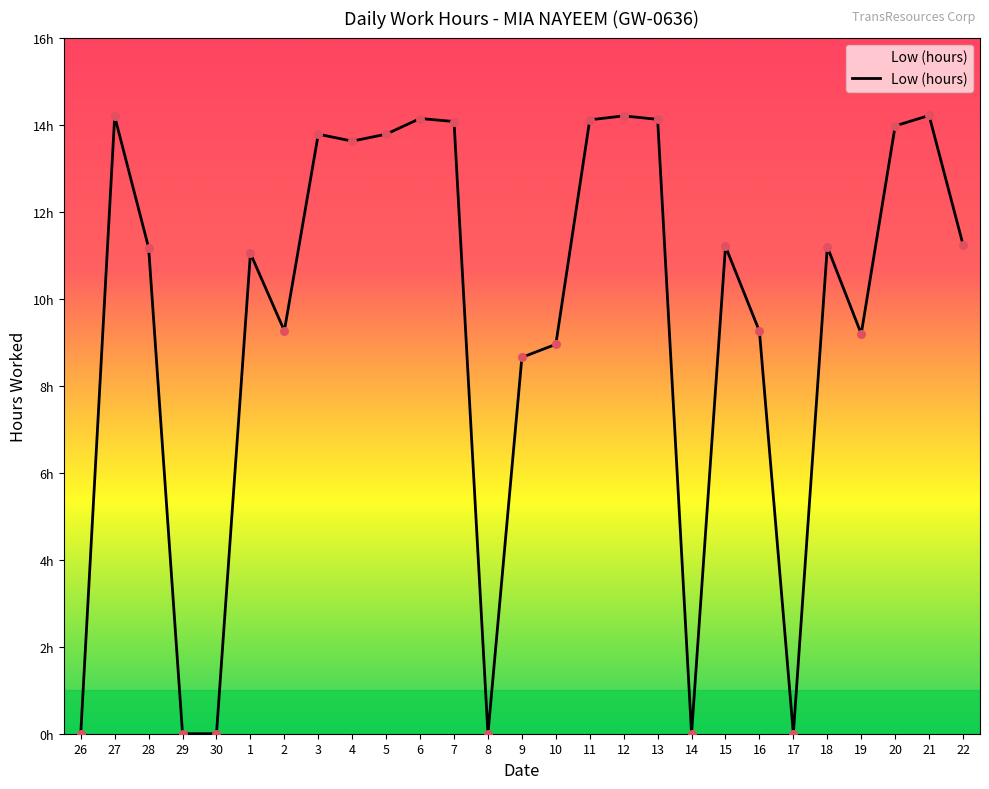

Which has a higher value, 26 or 28?

28